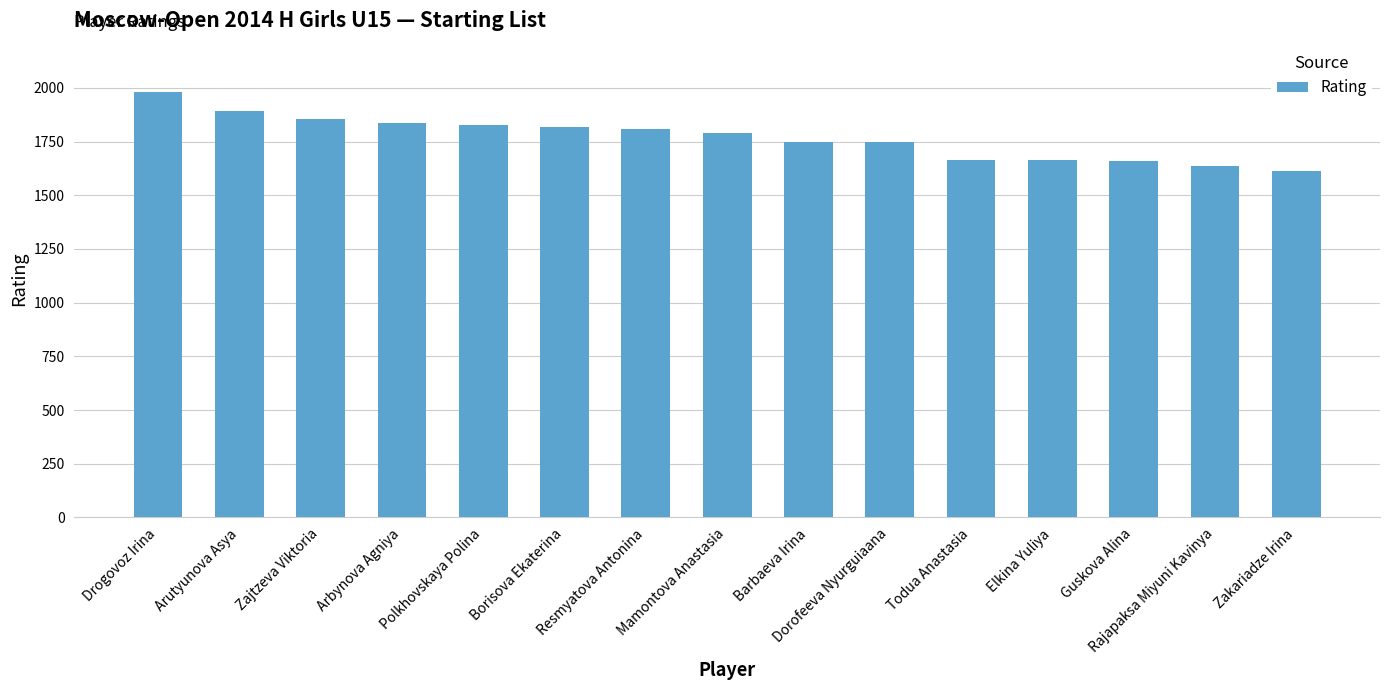

How many series are shown in this chart?

1